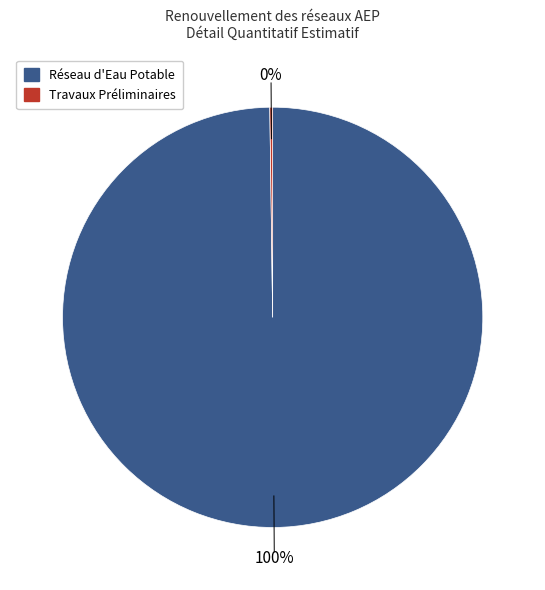

Is it true that Réseau d'Eau Potable is 100% of the pie?

True